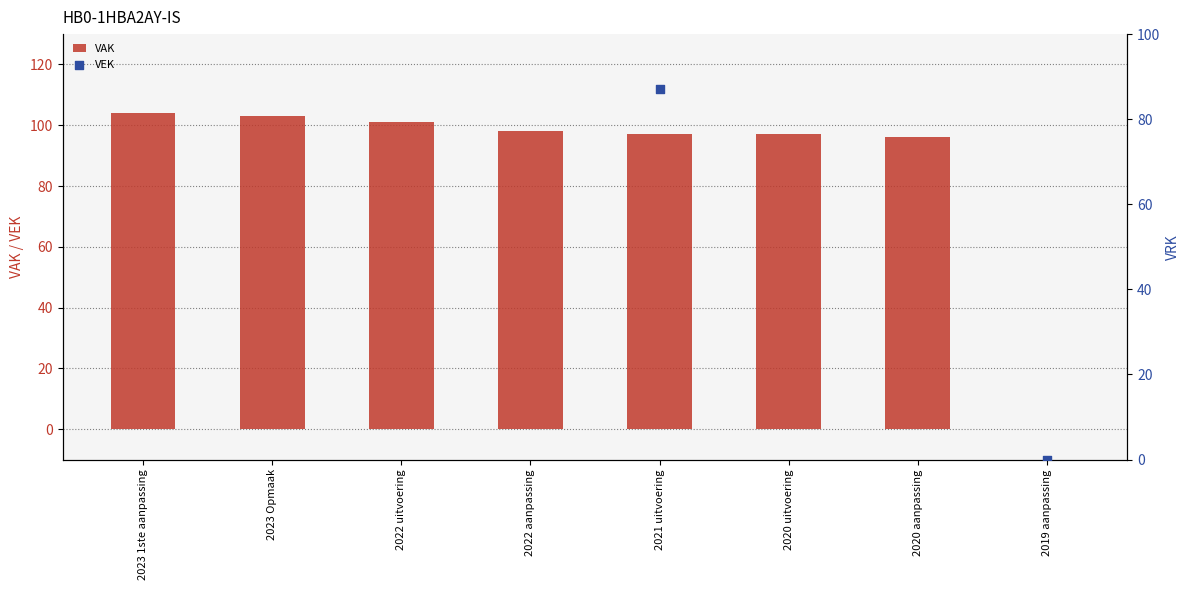

Which series has the largest total across all categories?

VEK